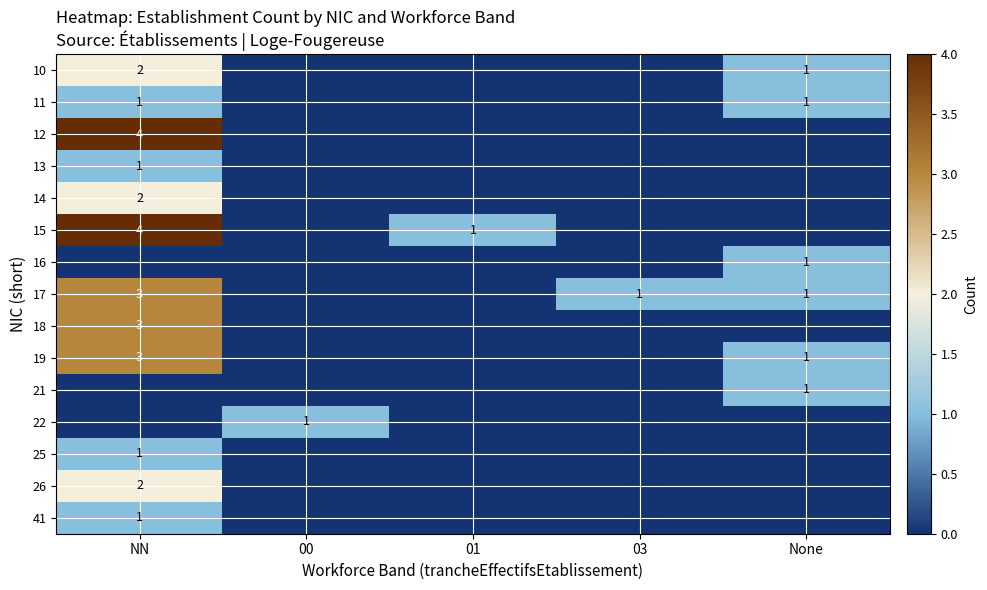

The 17 series shows 0 at 03. True or false?

False